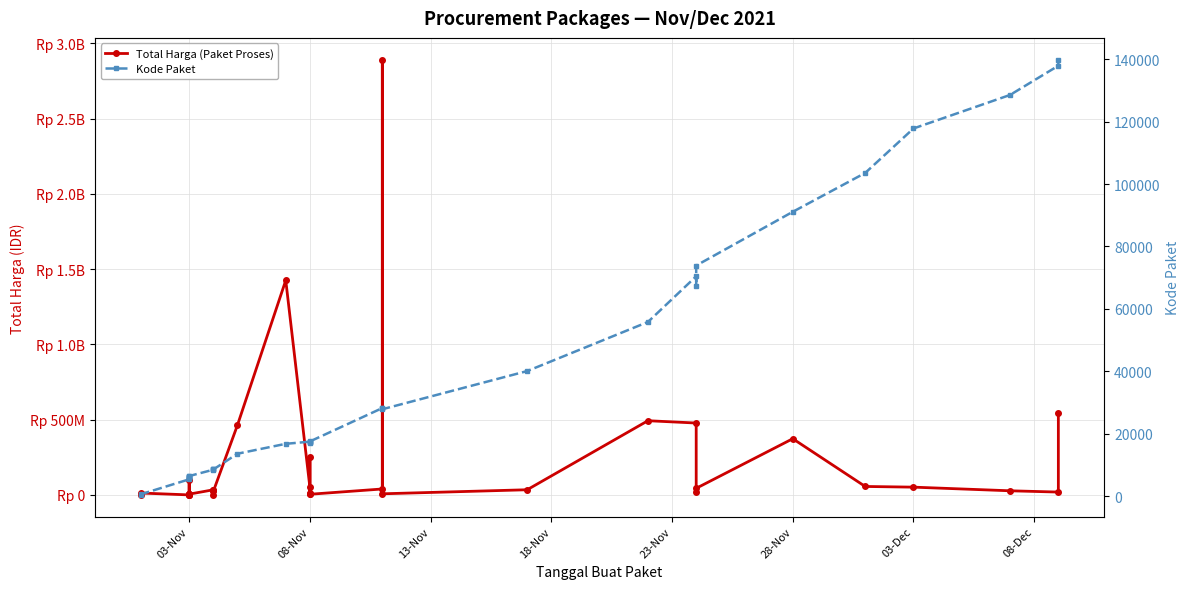

List the series in order of their peak value, lowest first.

Kode Paket, Total Harga (Paket Proses)